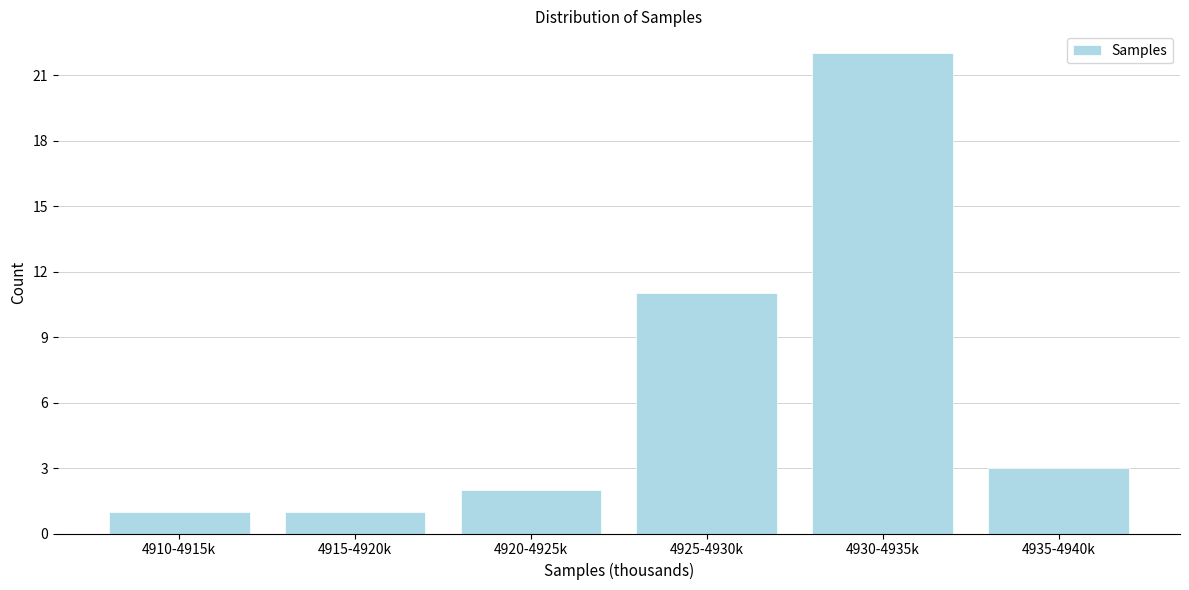

Reading left to right, list all the values displayed in this chart.

1	1	2	11	22	3